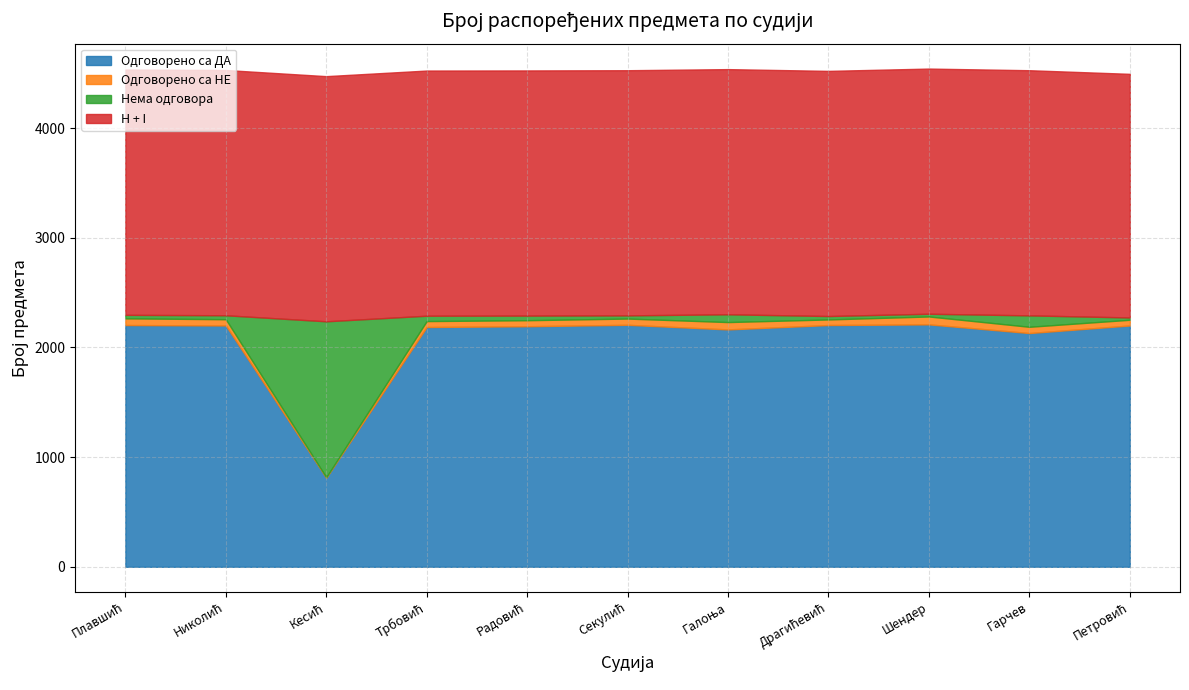

What is the minimum value shown in the chart?

3